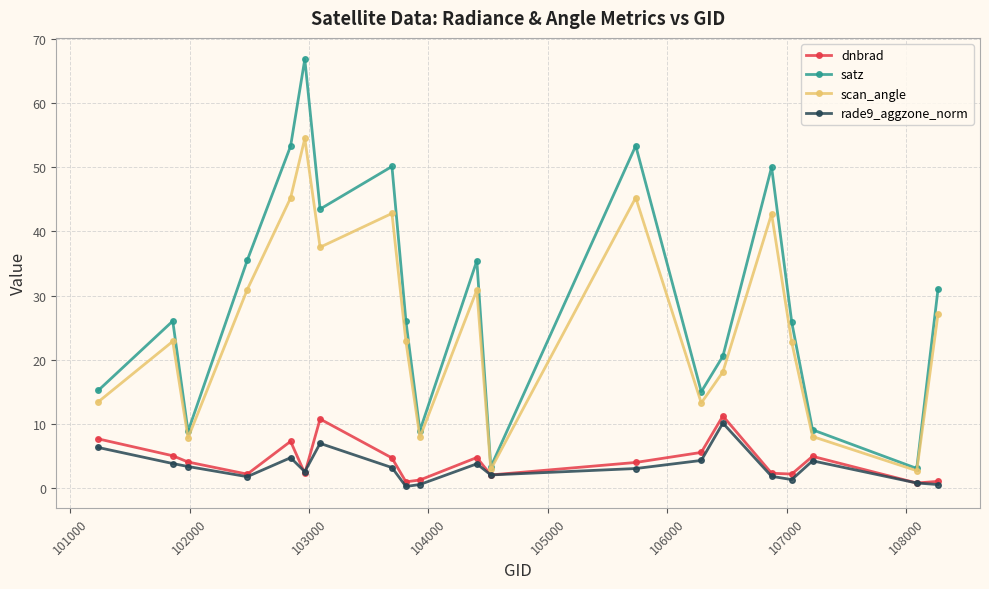

What is the greatest value displayed?

66.8